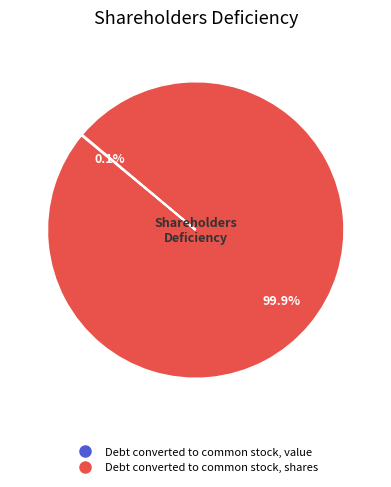

How much of the chart is everything except Debt converted to common stock, shares?

0.1%